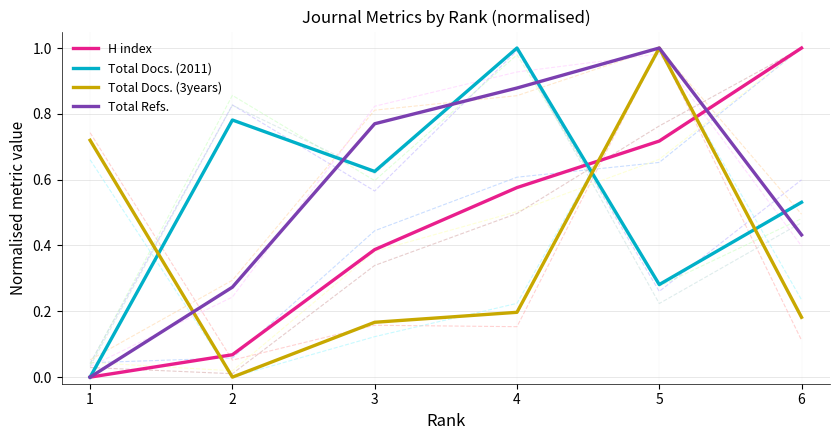

The value of Total Docs. (2011) at 1 is 0.0. True or false?

True